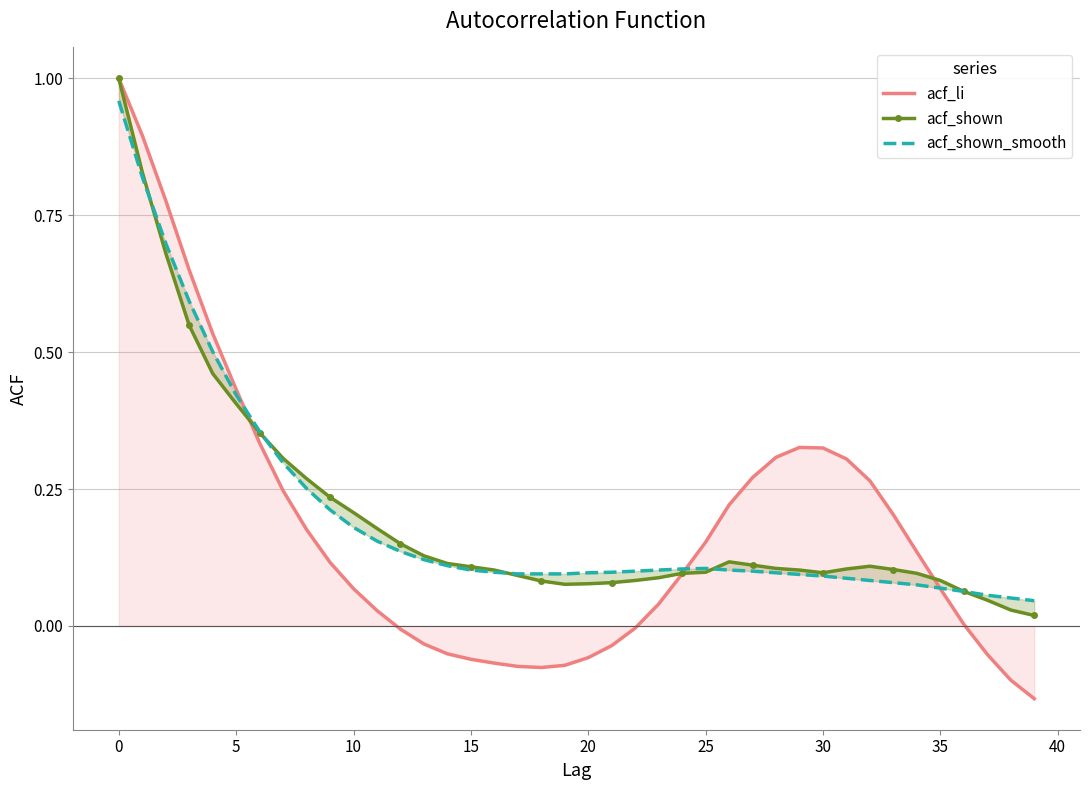

After their last crossing, which series has the higher values: acf_shown or acf_li?

acf_shown